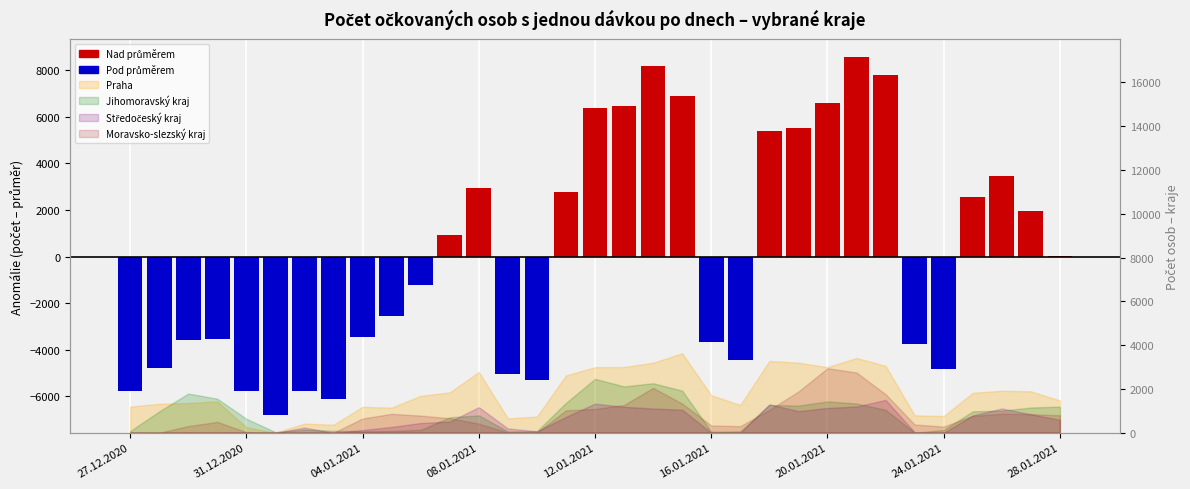

Are the bars grouped side by side (vs. stacked)?

No